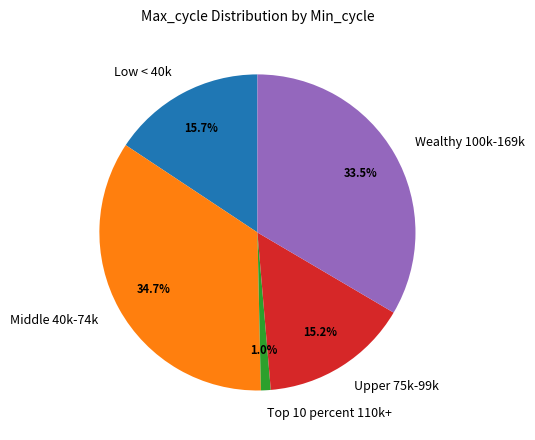

What percentage is NOT represented by Upper 75k-99k?

84.8%